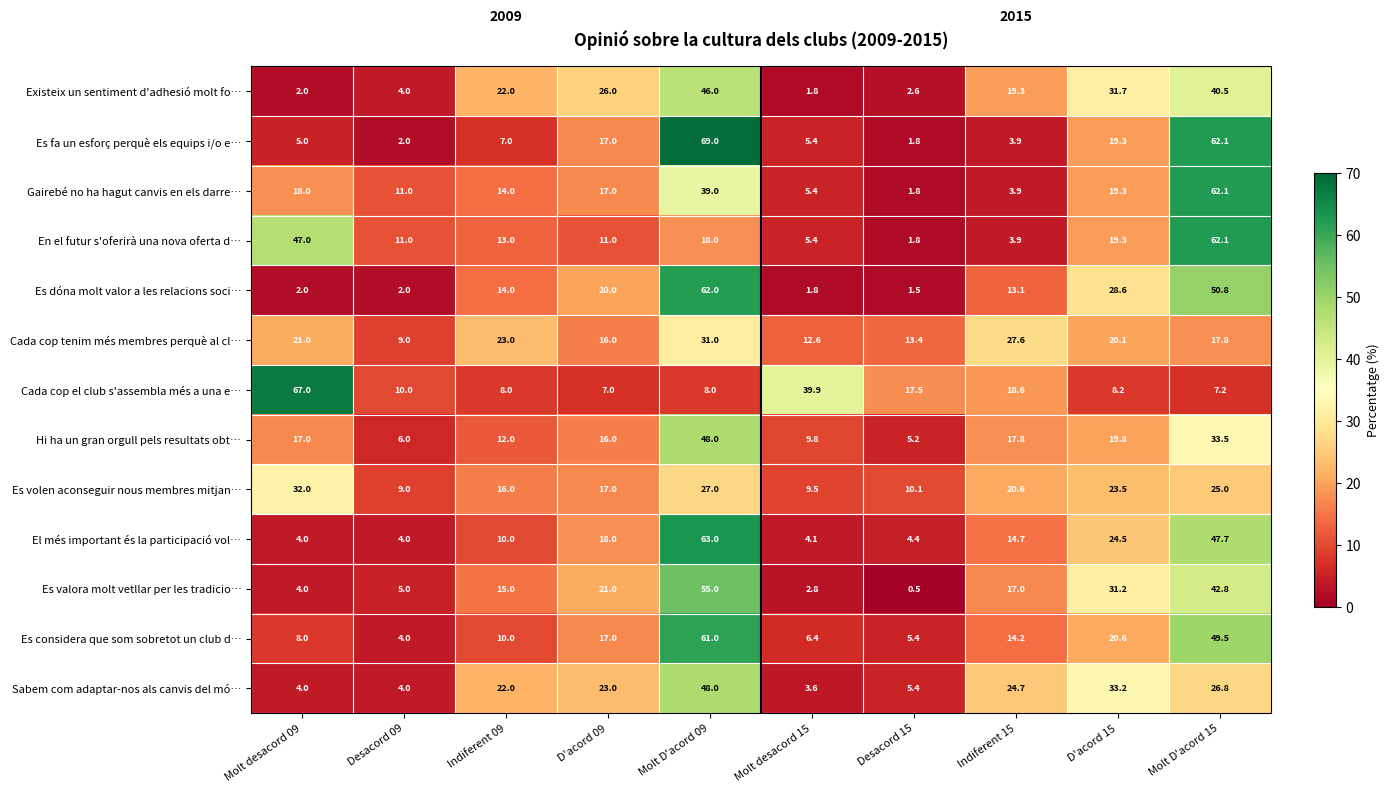

True or false: Es dóna molt valor a les relacions soci… has a value of 14.0 at Indiferent 09.

True